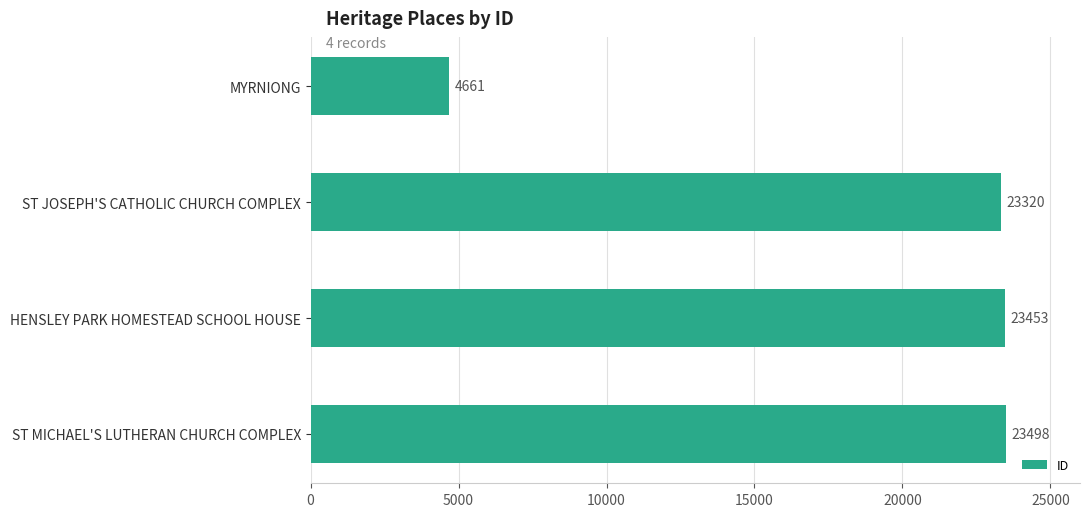

Are the bars grouped side by side (vs. stacked)?

No